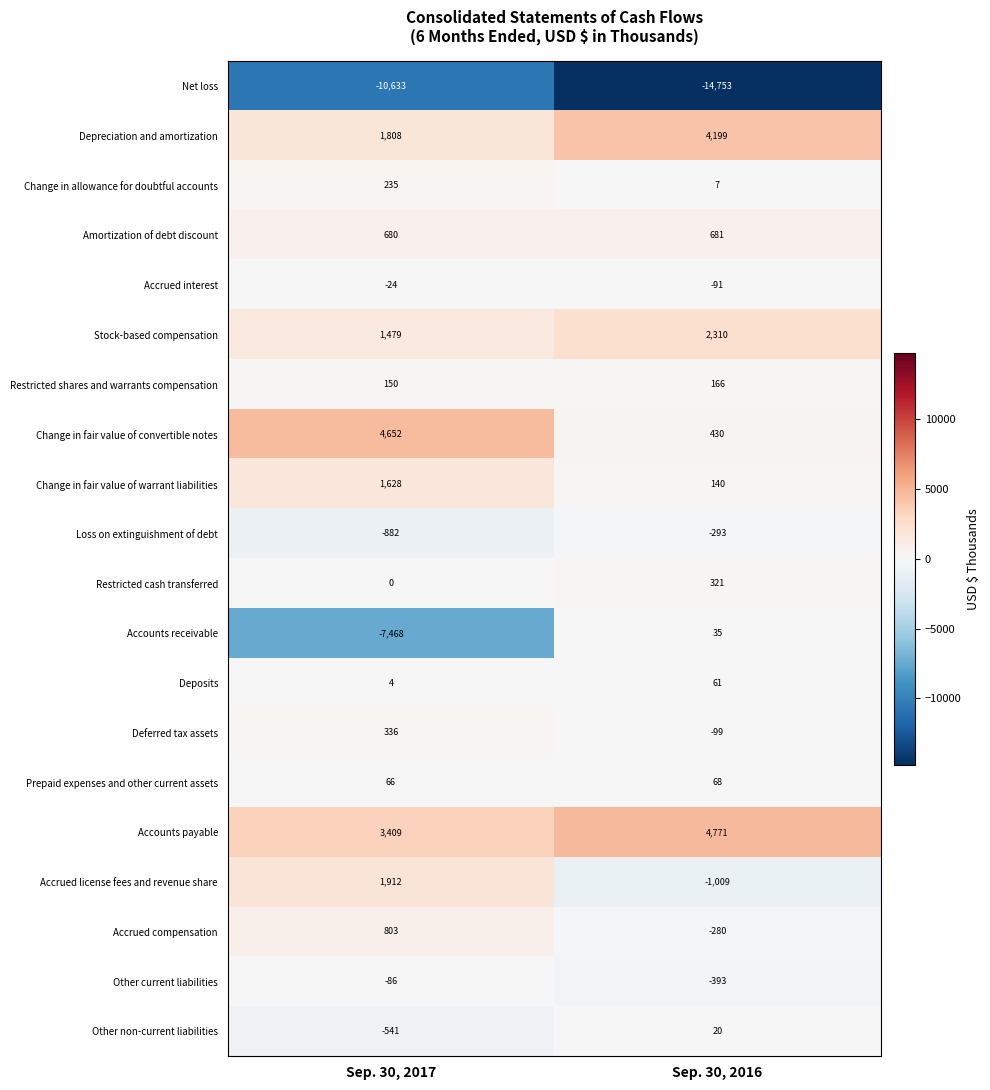

Which series has the largest range (max minus min)?

Accounts receivable